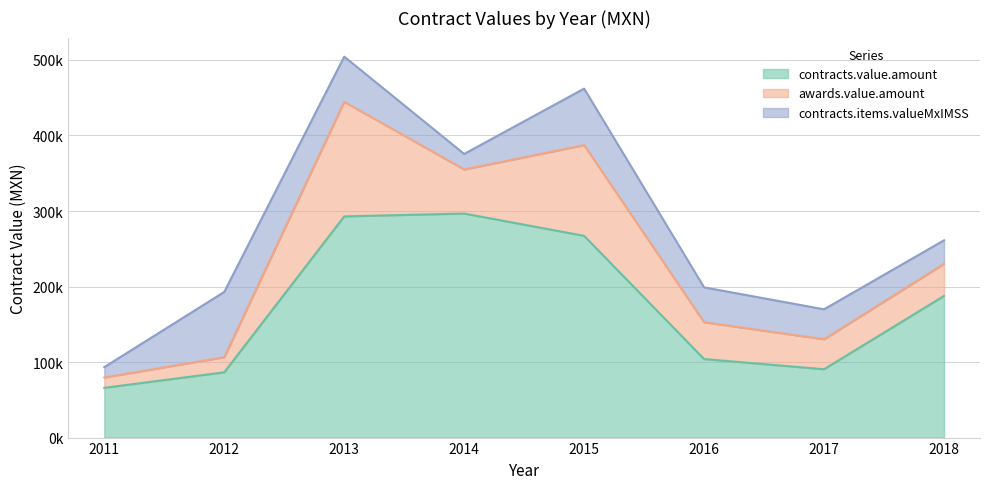

How many lines are shown in the chart?

3